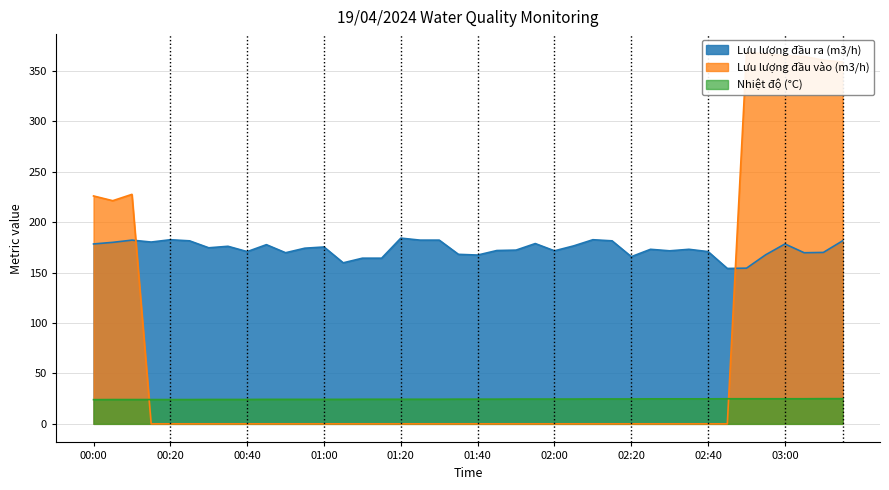

Rank the series at 01:40 from highest to lowest value.

Lưu lượng đầu ra (m3/h), Nhiệt độ (°C), Lưu lượng đầu vào (m3/h)